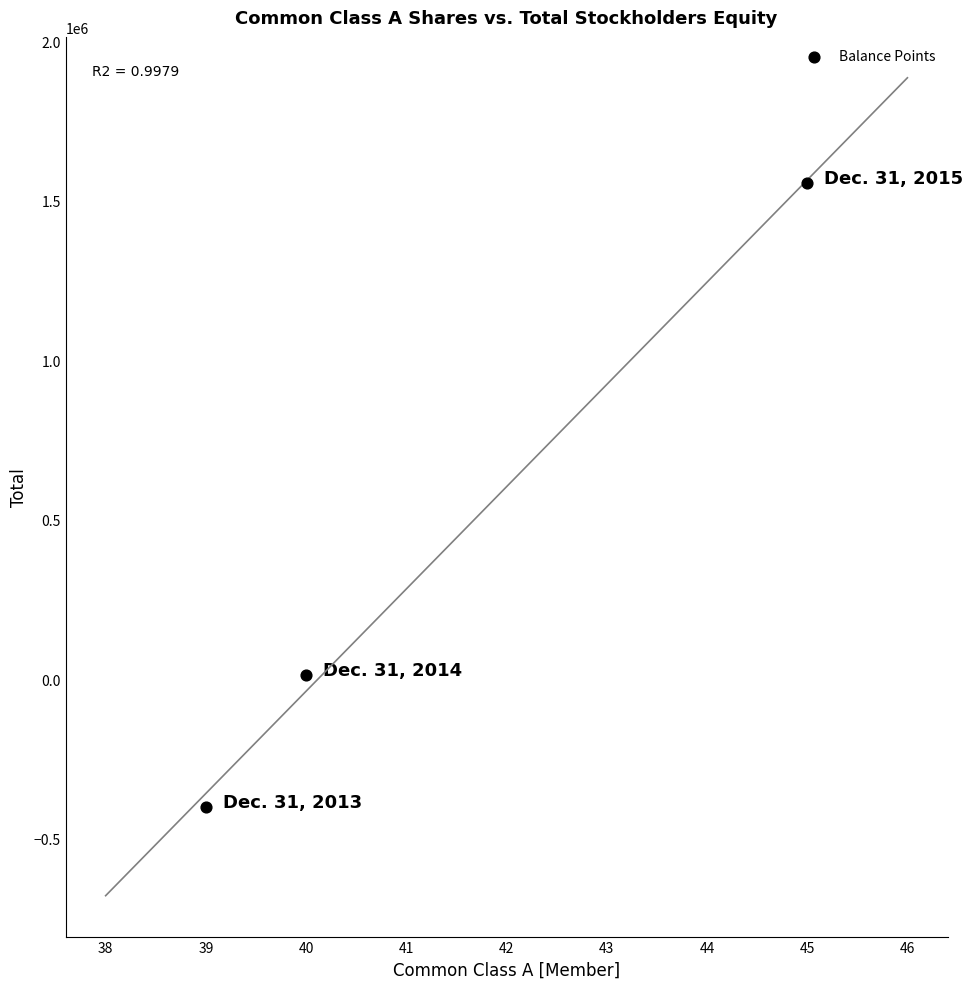

What is the average Y value?

390030